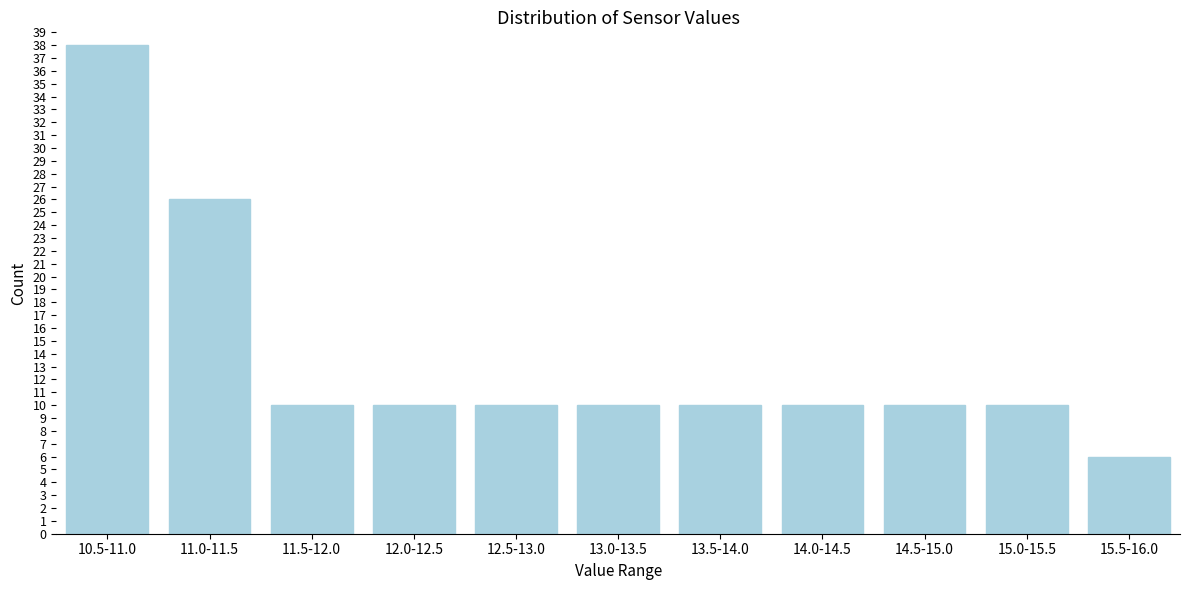

Reading left to right, what are all the values shown in this chart?

10.5-11.0=38	11.0-11.5=26	11.5-12.0=10	12.0-12.5=10	12.5-13.0=10	13.0-13.5=10	13.5-14.0=10	14.0-14.5=10	14.5-15.0=10	15.0-15.5=10	15.5-16.0=6